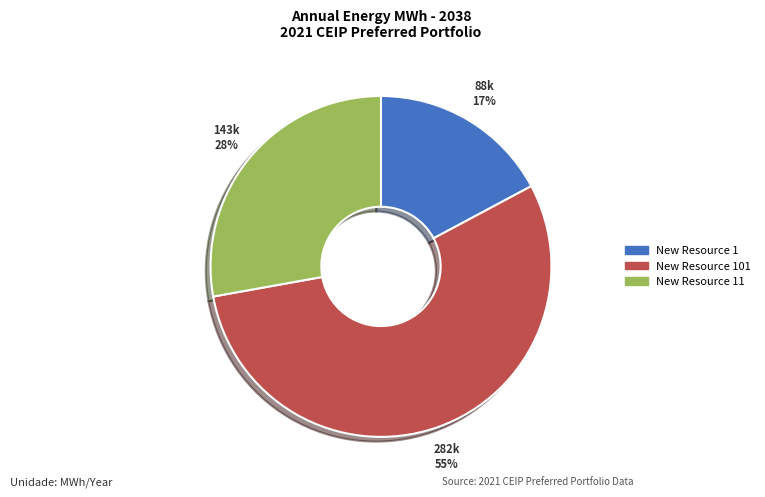

What is the majority slice?

New Resource 101